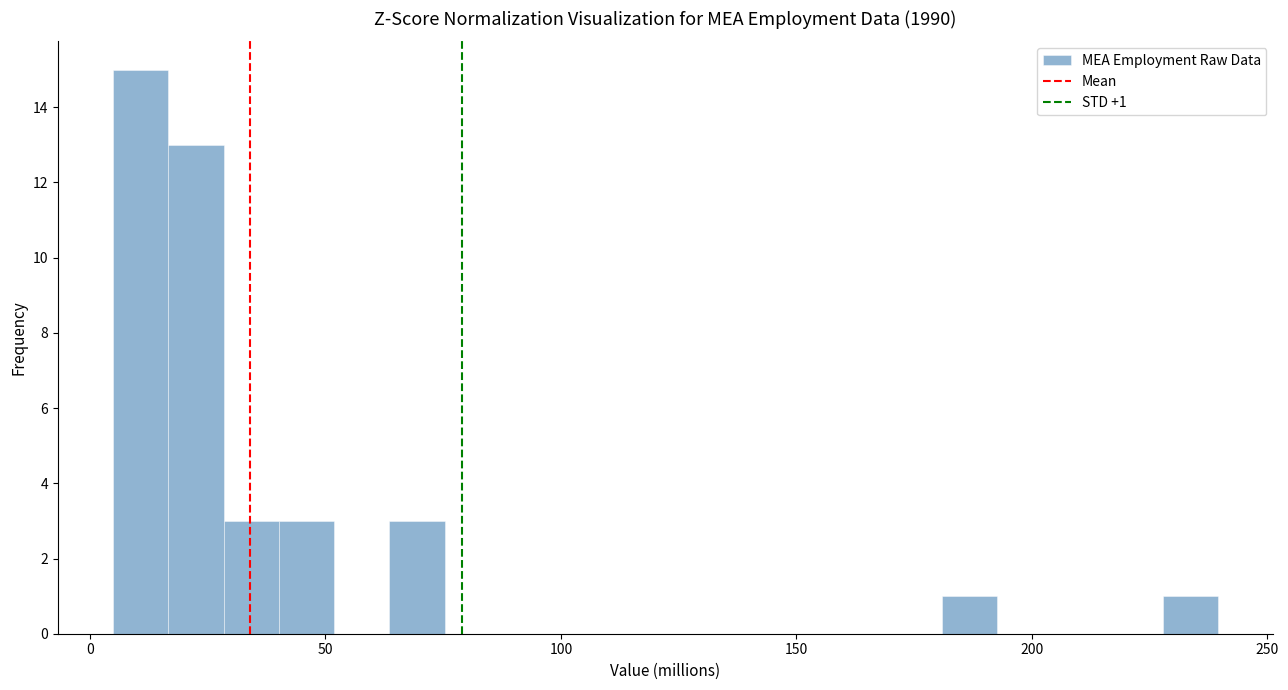

Around what value on the x-axis is the tallest bar? Give the approximate position of its centre, as read against the axis.

10